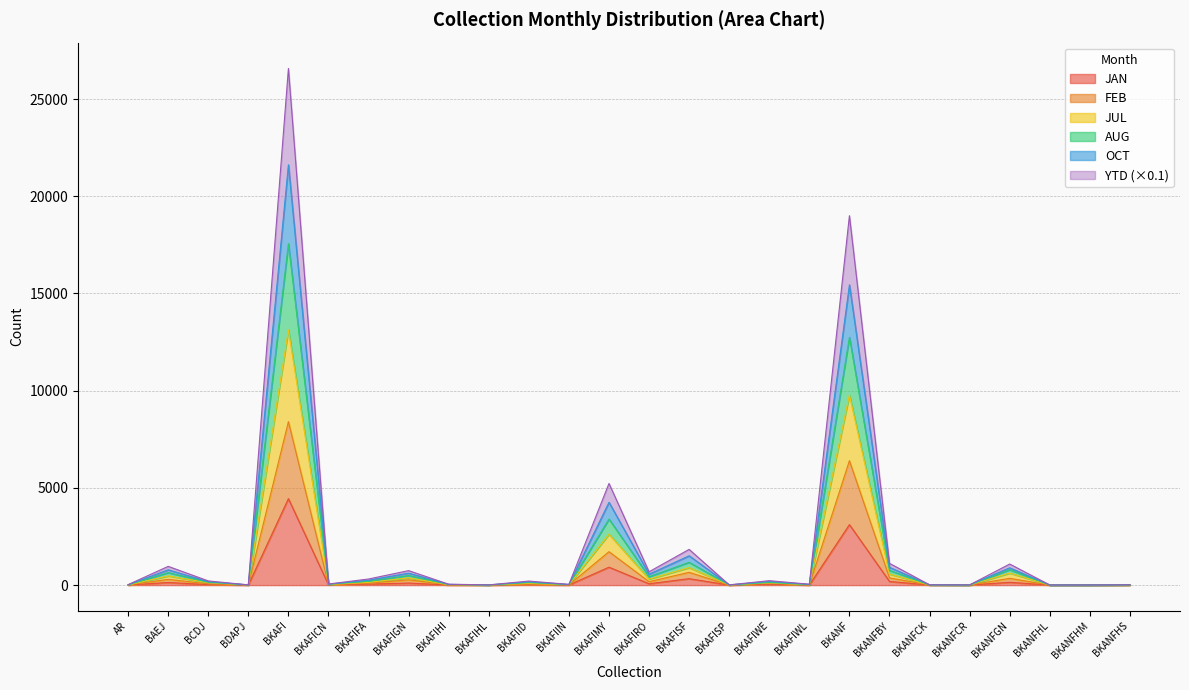

True or false: JAN and JUL cross at least once.

False